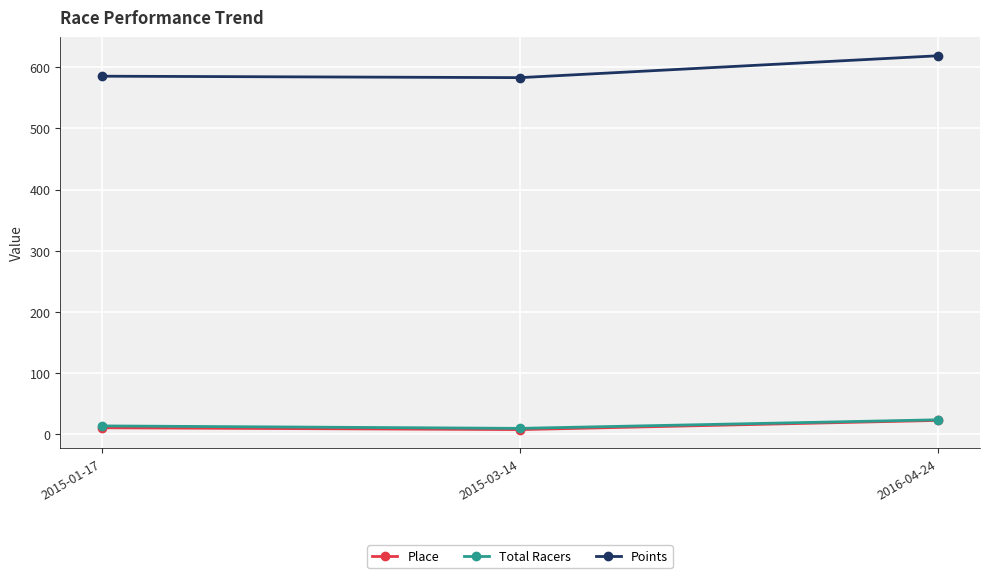

At which label does Points reach its peak?

2016-04-24